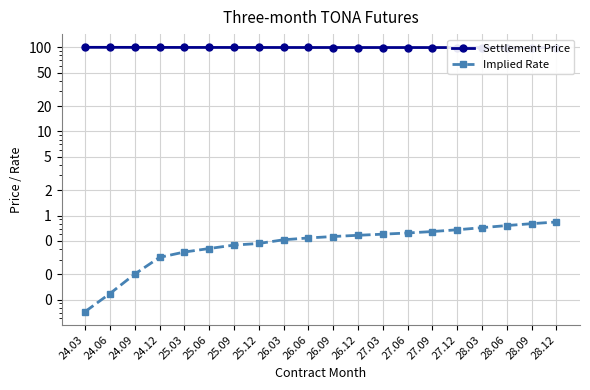

Reading left to right, extract all data points from this chart.

Settlement Price: 24.03=99.9	24.06=99.9	24.09=99.8	24.12=99.7	25.03=99.6	25.06=99.6	25.09=99.6	25.12=99.5	26.03=99.5	26.06=99.5	26.09=99.4	26.12=99.4	27.03=99.4	27.06=99.4	27.09=99.4	27.12=99.3	28.03=99.3	28.06=99.2	28.09=99.2	28.12=99.2
Implied Rate: 24.03=0.1	24.06=0.1	24.09=0.2	24.12=0.3	25.03=0.4	25.06=0.4	25.09=0.4	25.12=0.5	26.03=0.5	26.06=0.5	26.09=0.6	26.12=0.6	27.03=0.6	27.06=0.6	27.09=0.6	27.12=0.7	28.03=0.7	28.06=0.8	28.09=0.8	28.12=0.8